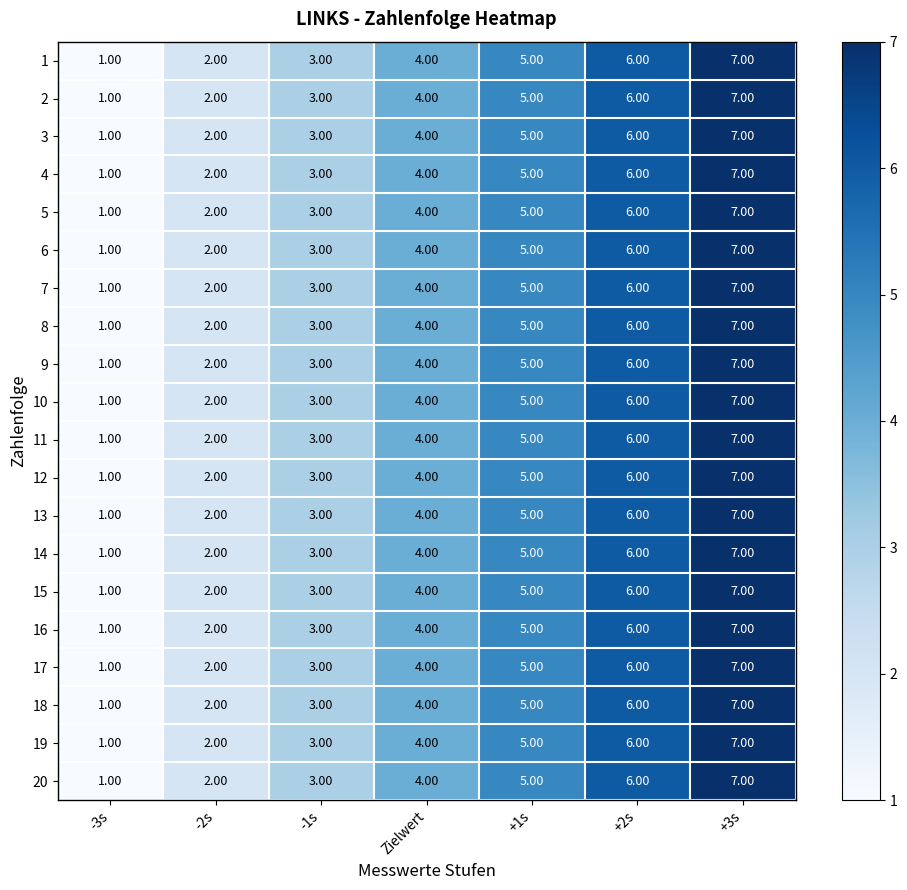

What is the average value of the 4 series?

4